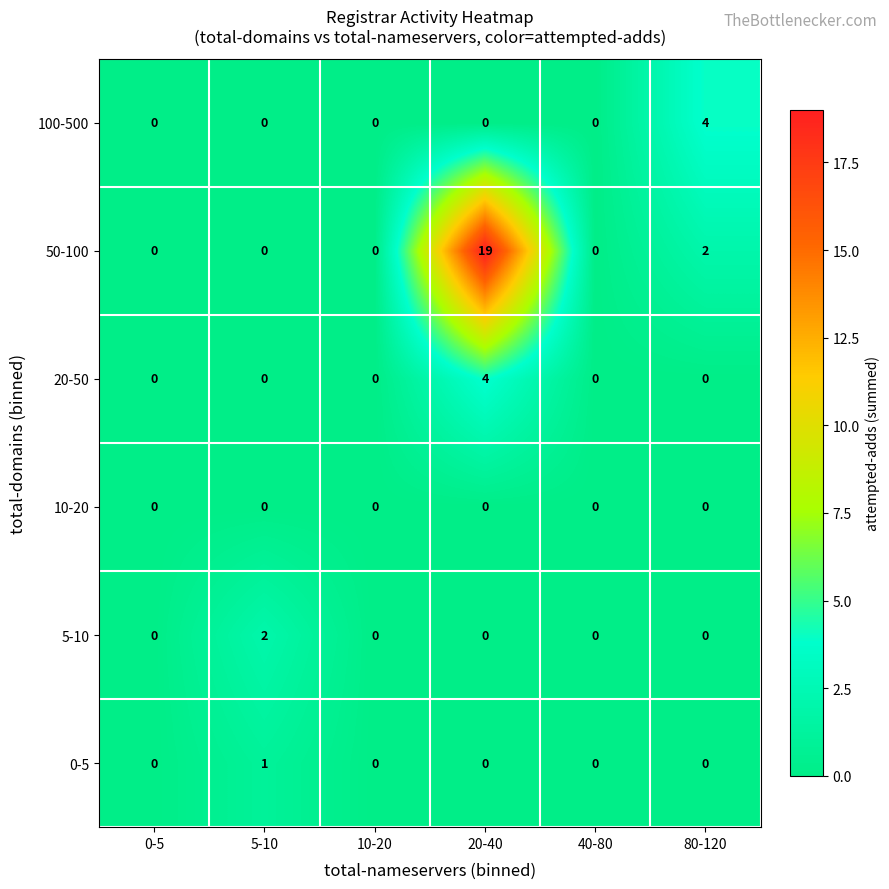

Is the value of 0-5 at 20-40 greater than the value of 5-10 at 5-10?

No